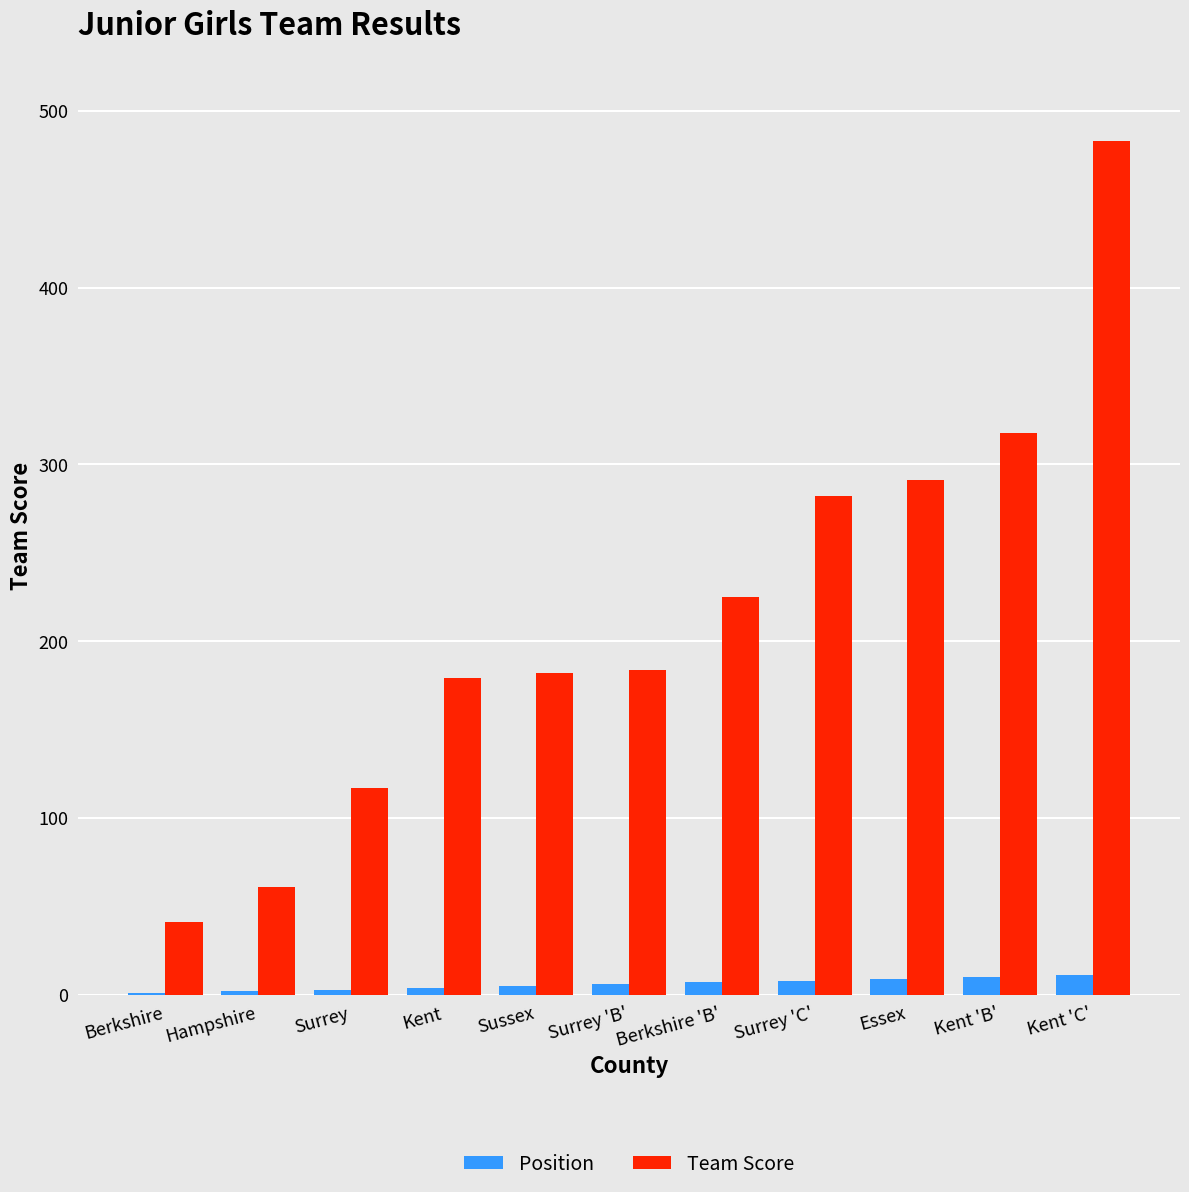

True or false: Team Score has a value of 417 at Surrey 'C'.

False